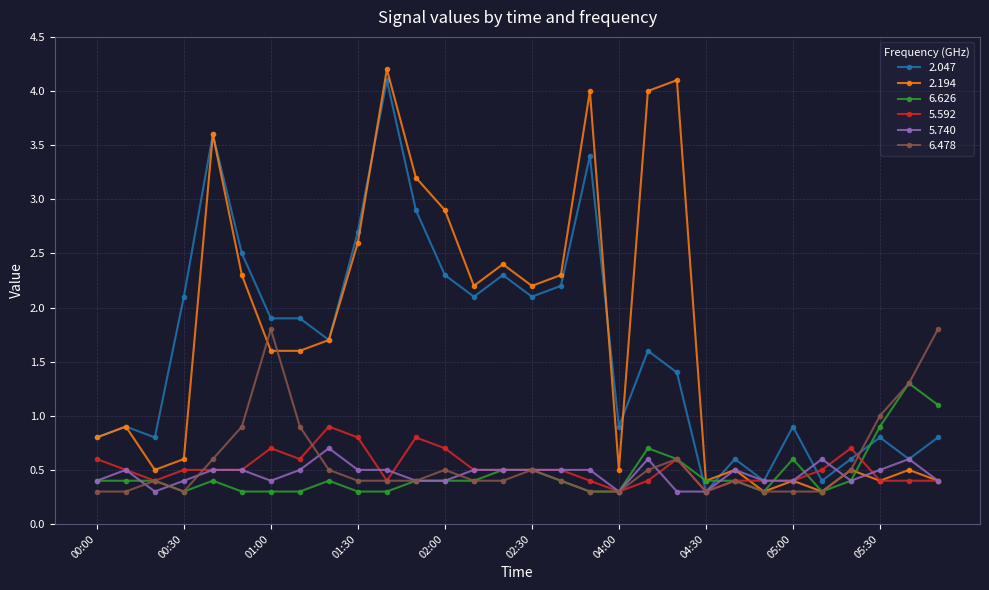

At how many categories does at least one series exceed 0?

30